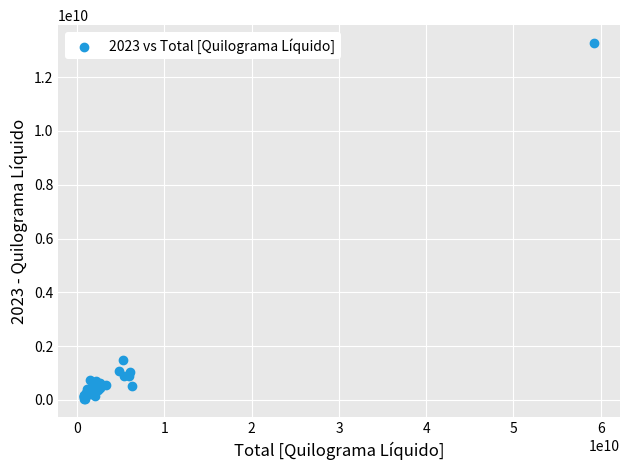

What Y value in the scatter plot is closest to 6643501169?

1494275178